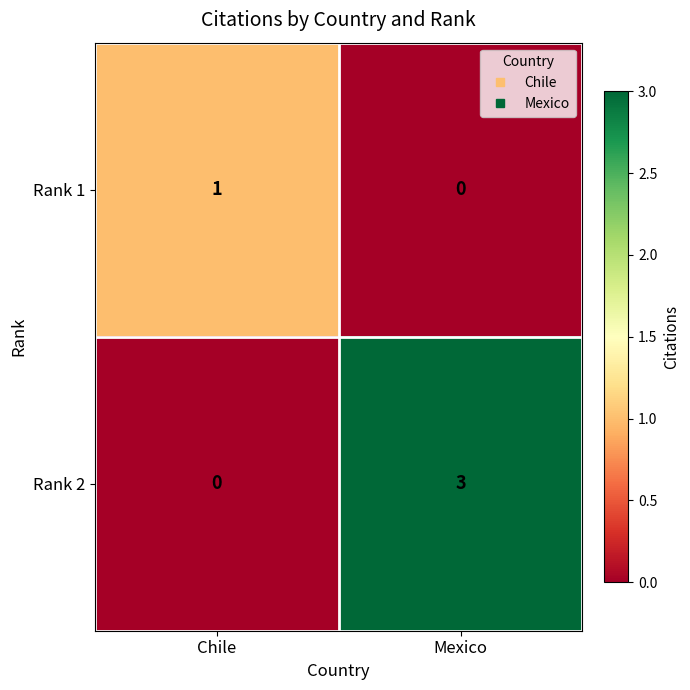

What is the difference between the maximum and minimum values in the Rank 2 series?

3